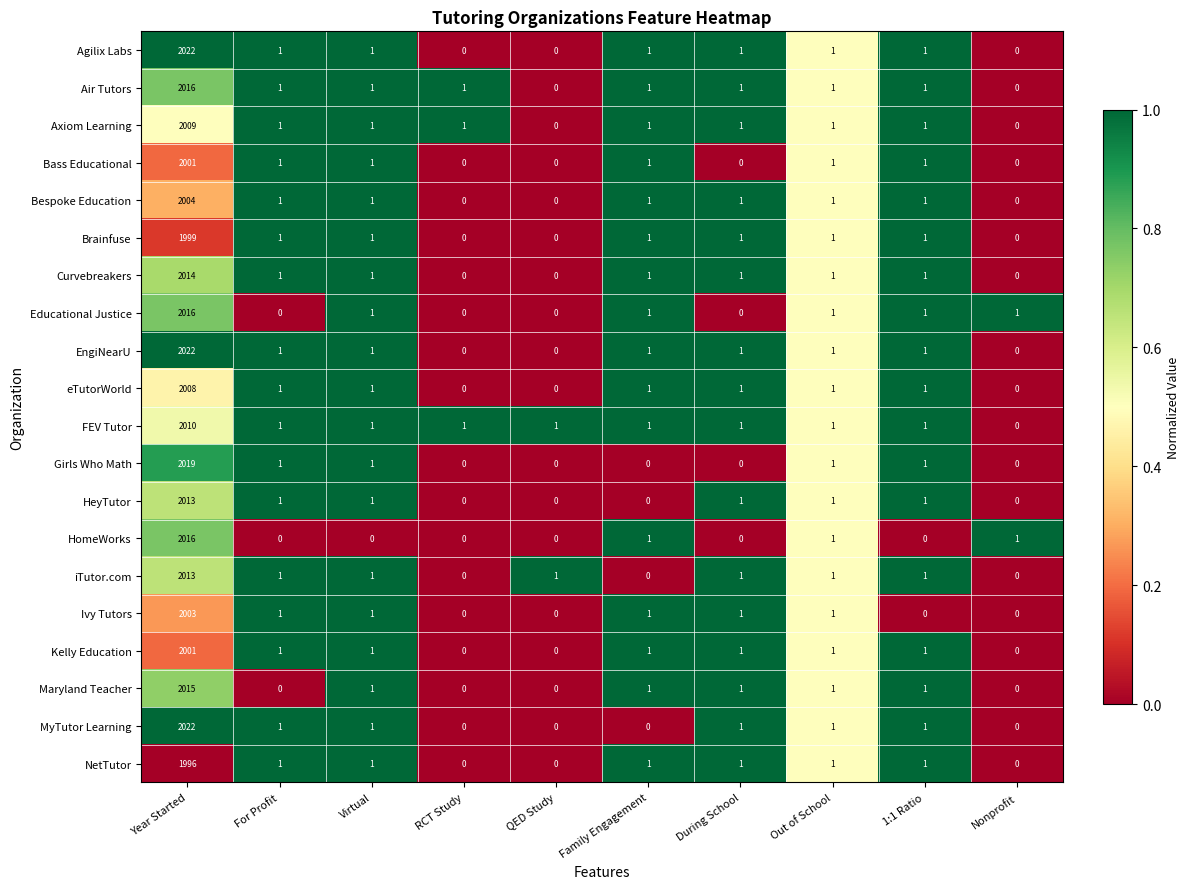

What is the total value across all series at RCT Study?

3